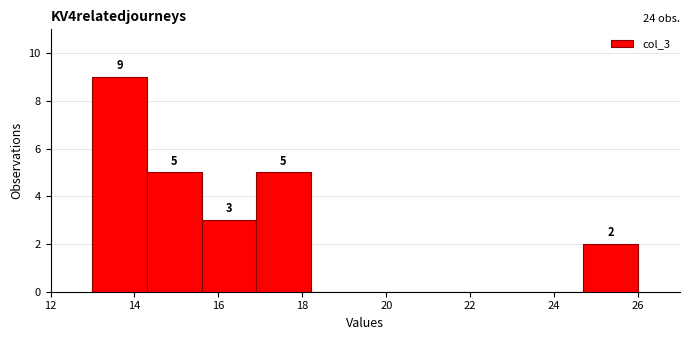

Which range on the x-axis has the tallest bar?

13.0 to 14.3